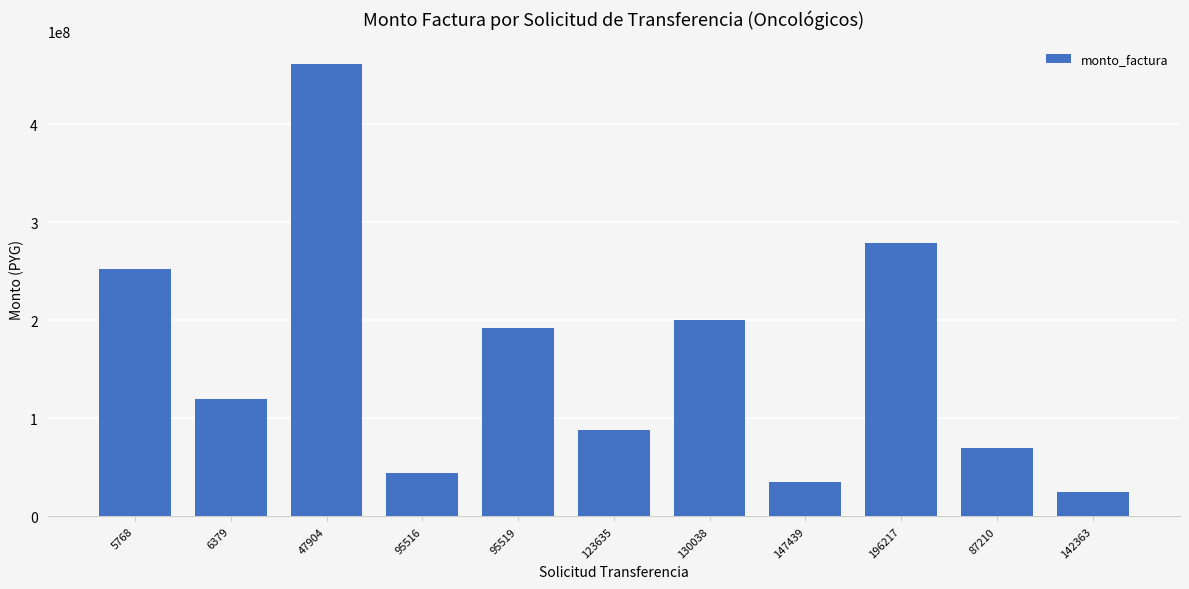

Does the chart contain stacked bars?

No